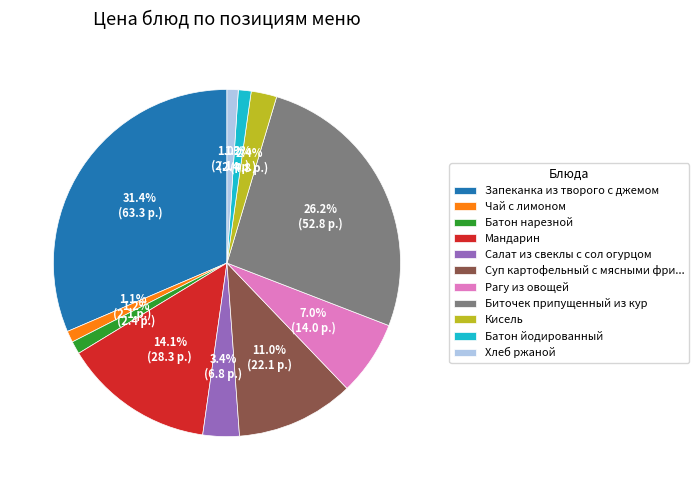

What percentage do Батон йодированный and Мандарин together represent?

15.3%